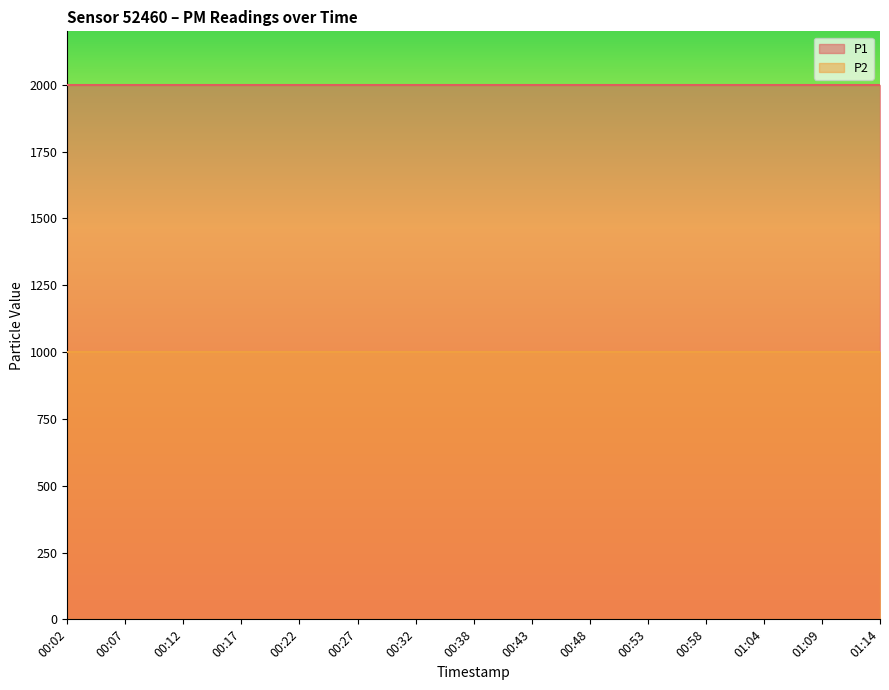

How many lines are shown in the chart?

2